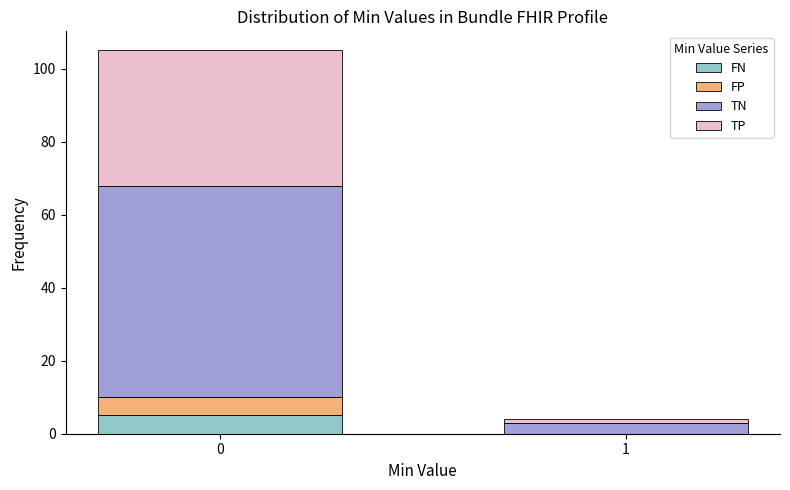

Reading left to right, what are the values for FN?

0=5	1=0